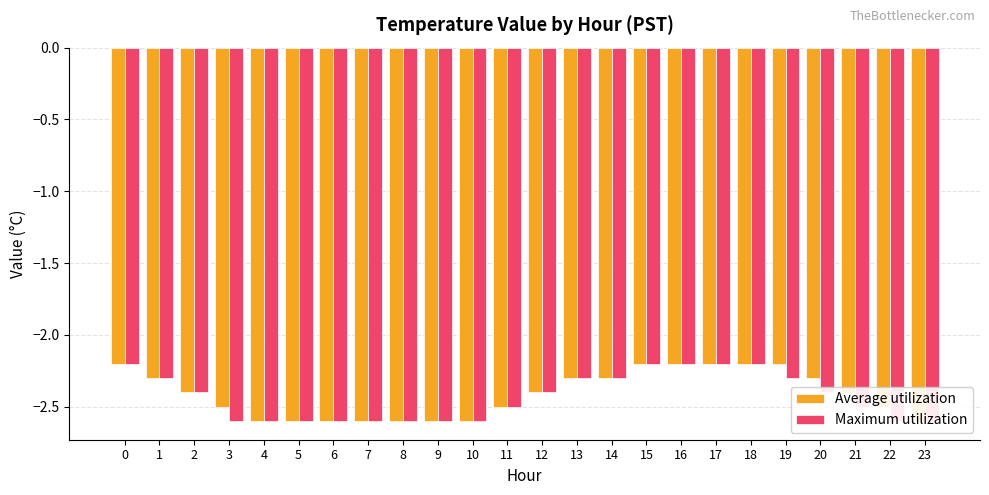

Is the value of Average utilization at 17 greater than the value of Maximum utilization at 1?

Yes